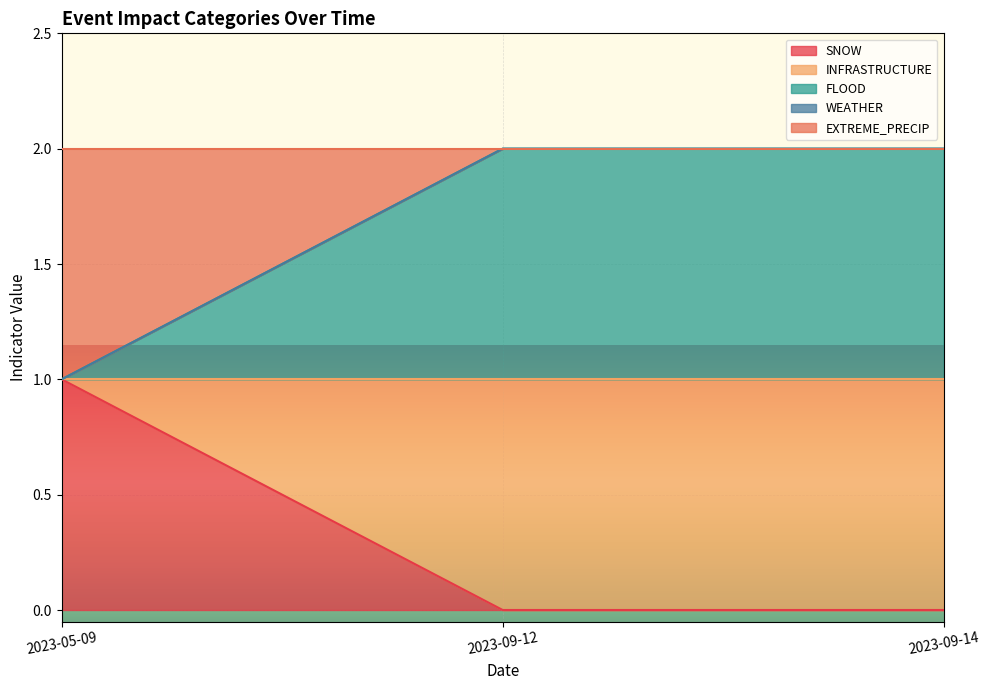

List the labels in order of SNOW value, largest first.

2023-05-09, 2023-09-14, 2023-09-12